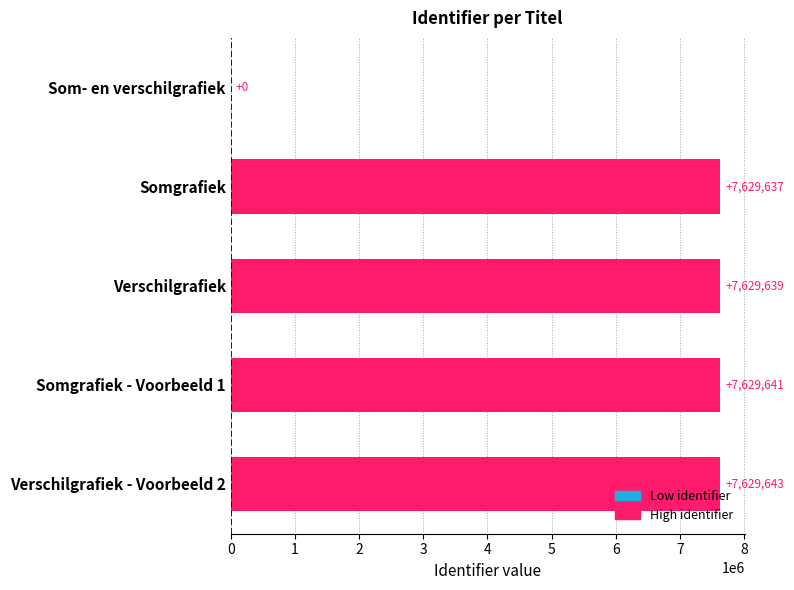

Reading top to bottom, what are all the values shown in this chart?

Som- en verschilgrafiek=0	Somgrafiek=7629637	Verschilgrafiek=7629639	Somgrafiek - Voorbeeld 1=7629641	Verschilgrafiek - Voorbeeld 2=7629643